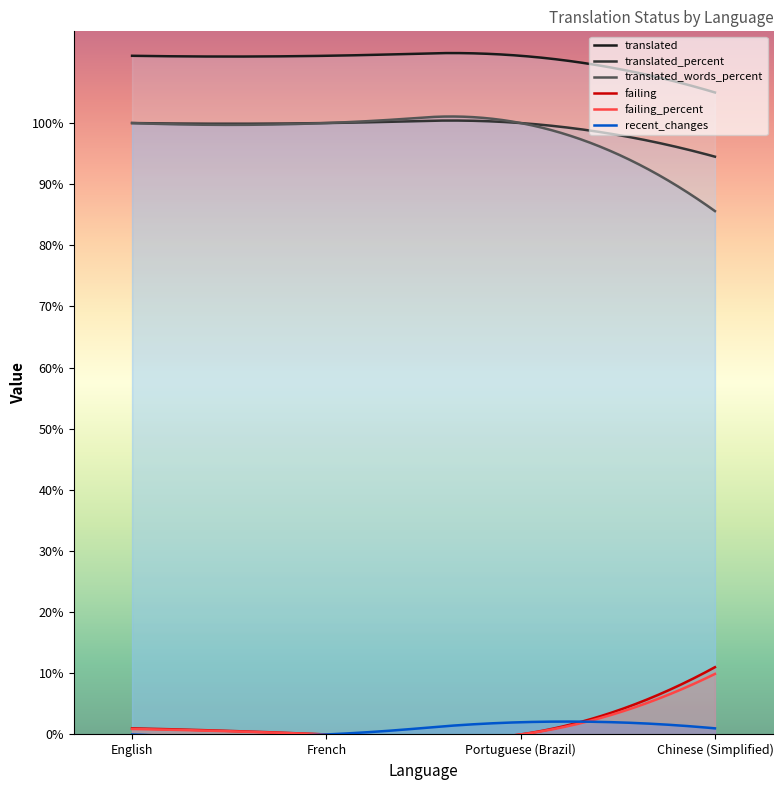

True or false: translated and translated_percent cross at least once.

False